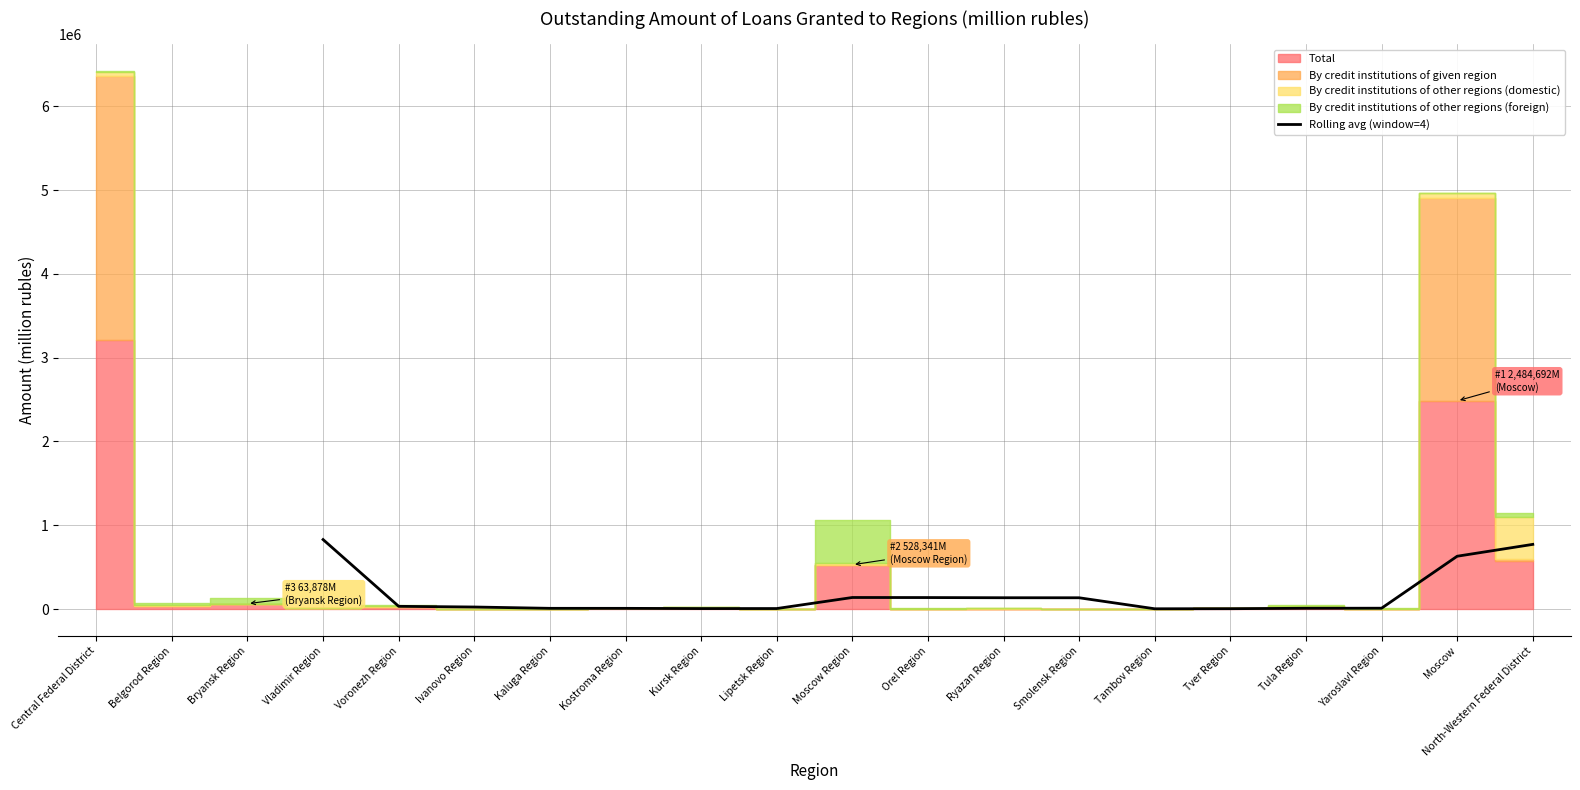

What is the value of the 12th point from the left?

2812.2